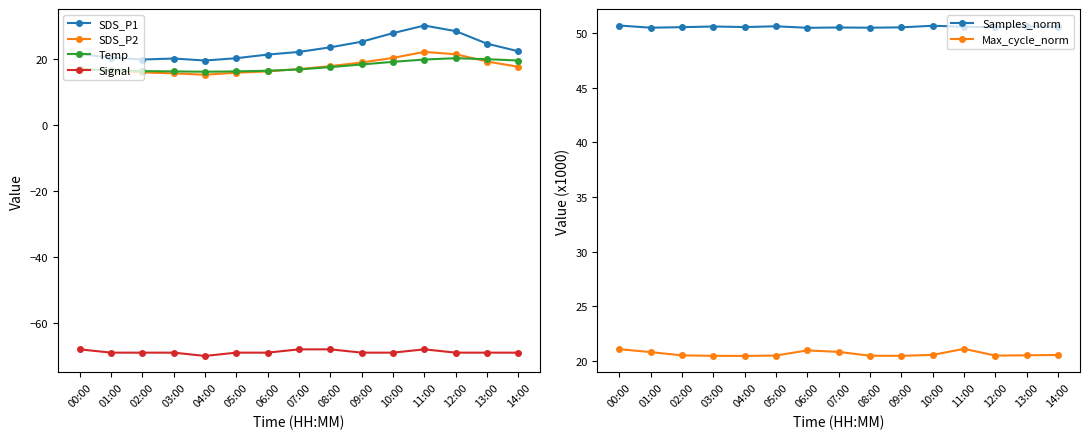

What is the sum of the Temp values at 14:00 and 10:00?

38.6